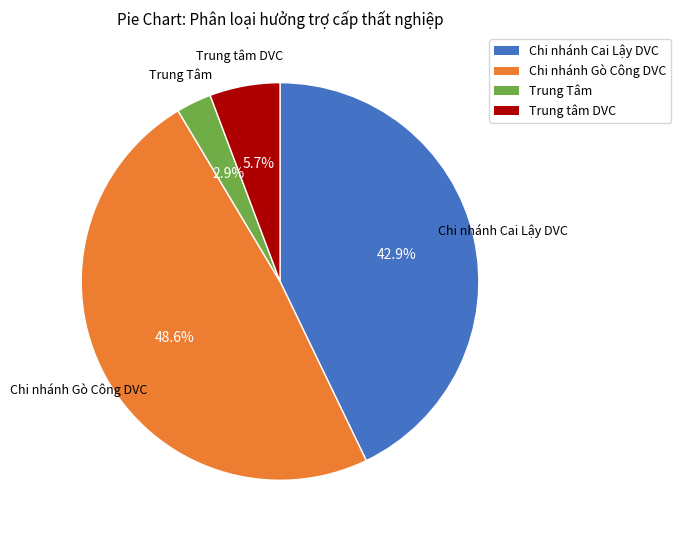

What percentage is NOT represented by Trung Tâm?

97.1%